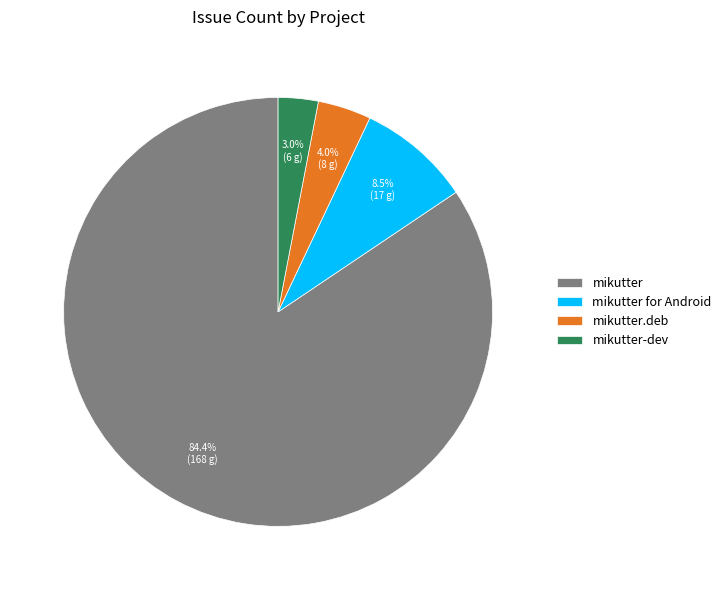

Rank the categories by value from highest to lowest.

mikutter, mikutter for Android, mikutter.deb, mikutter-dev